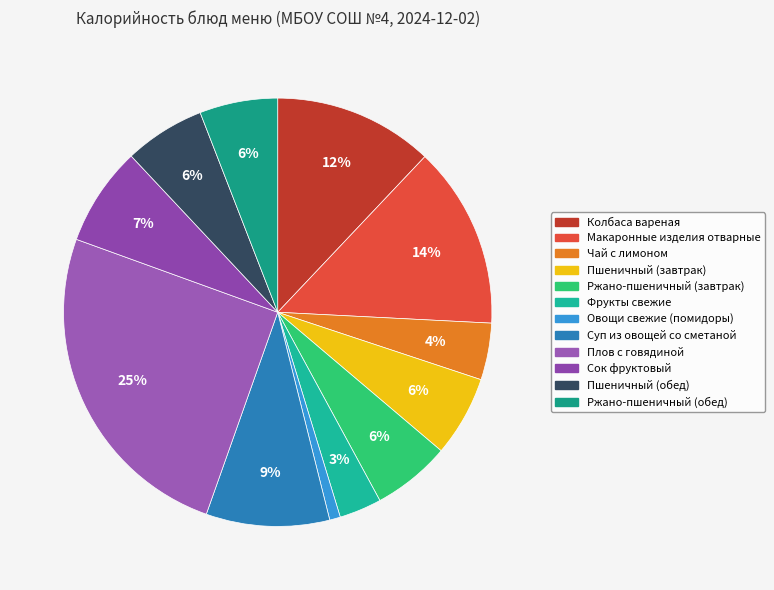

Which slice is the smallest?

Овощи свежие (помидоры)